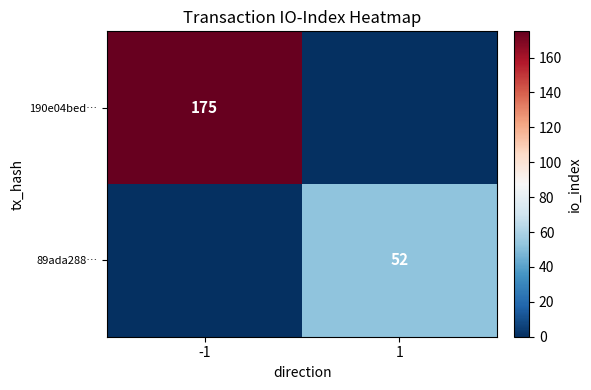

Is the value of 190e04bed… at -1 greater than the value of 89ada288… at 1?

Yes